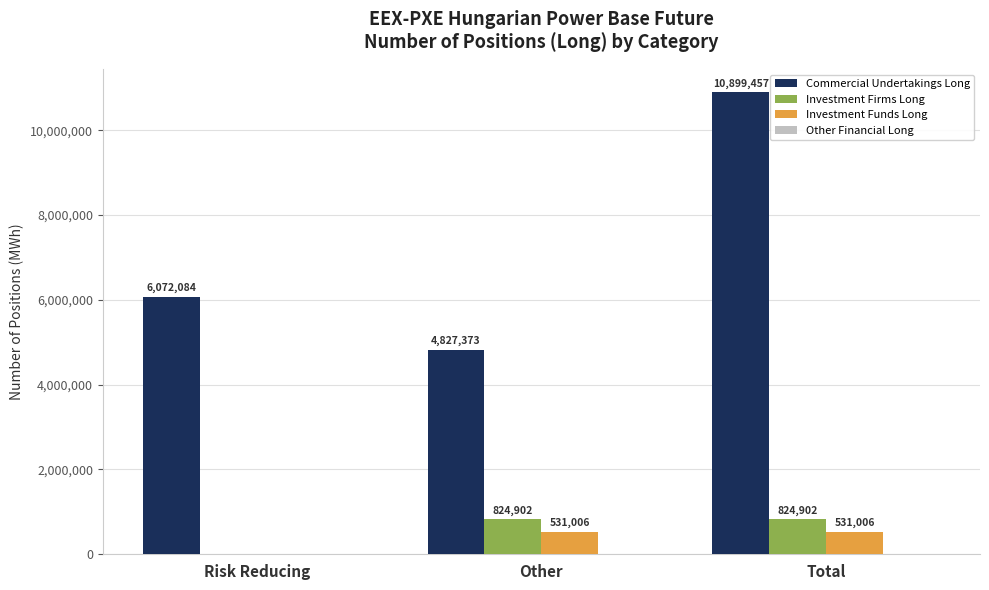

Read the Commercial Undertakings Long value at Risk Reducing, to the nearest 50.

6072100